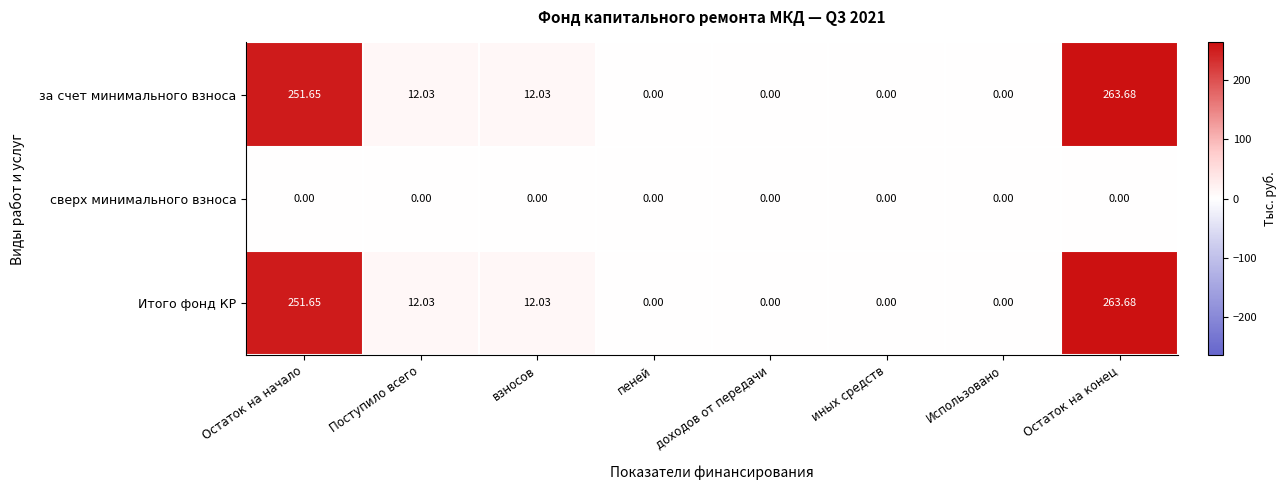

At which label does Итого фонд КР first exceed 12?

Остаток на начало